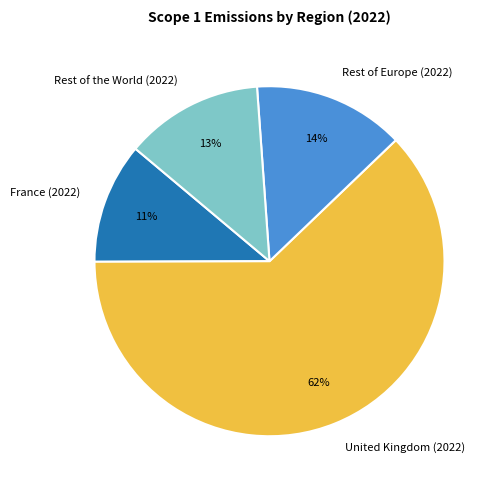

Which slice is the smallest?

France (2022)